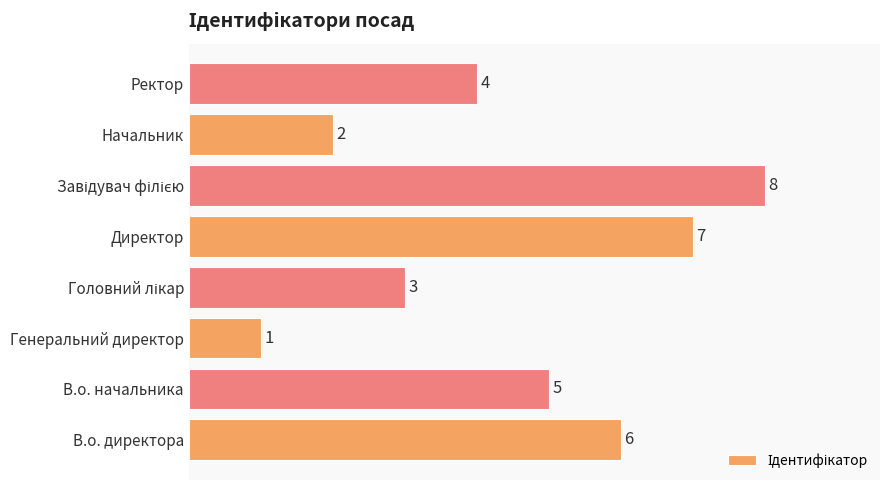

The value at Генеральний директор is 1. True or false?

True